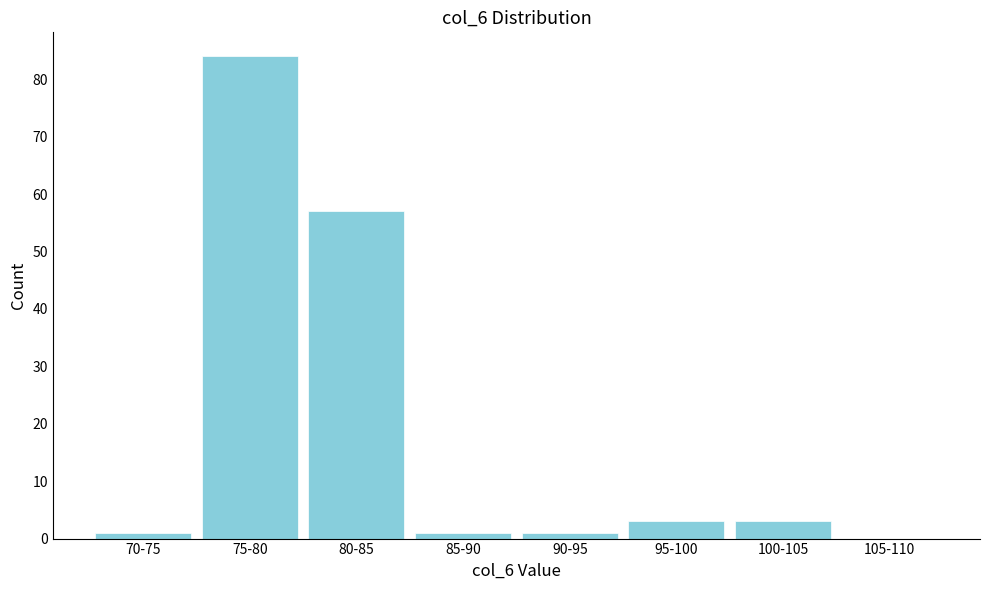

Reading left to right, list all the values displayed in this chart.

70-75=1	75-80=84	80-85=57	85-90=1	90-95=1	95-100=3	100-105=3	105-110=0